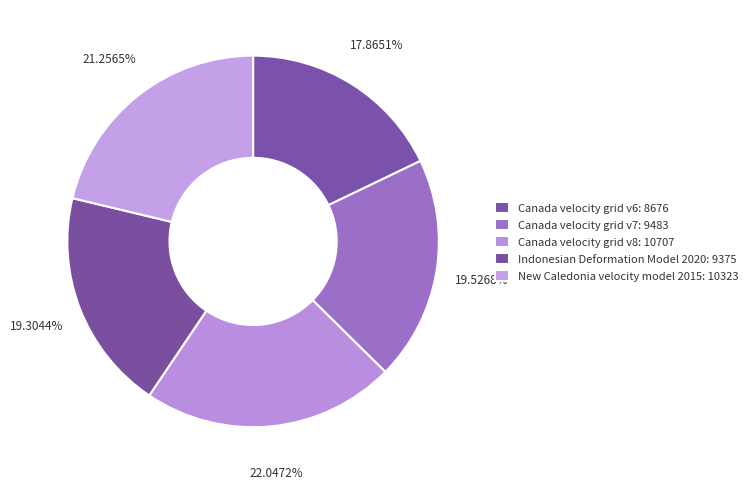

How many slices are in this pie chart?

5